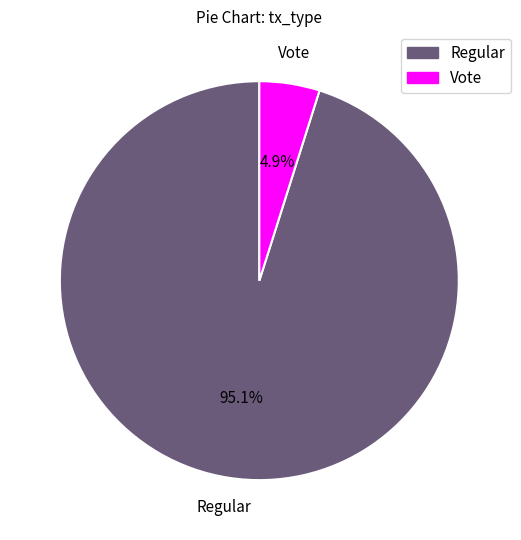

Does Regular account for over 50% of the chart?

Yes